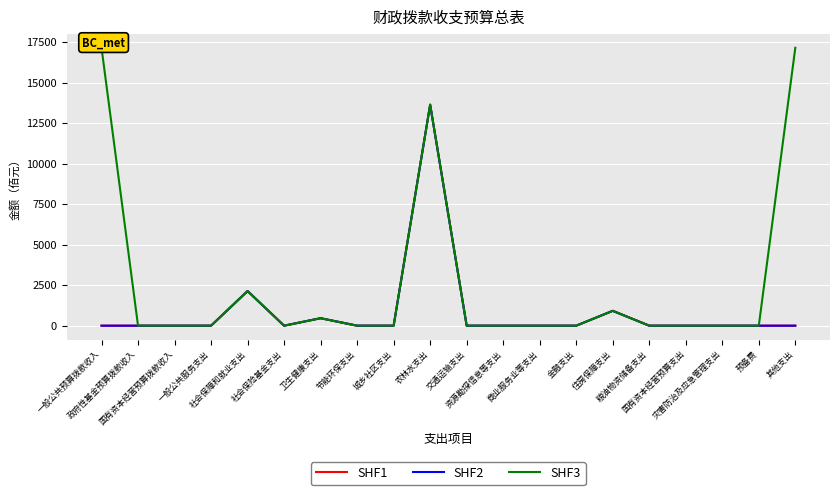

Count the number of categories in the chart.

20